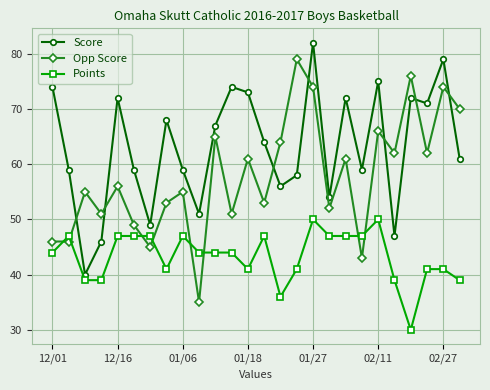

Which series has the largest total across all categories?

Score